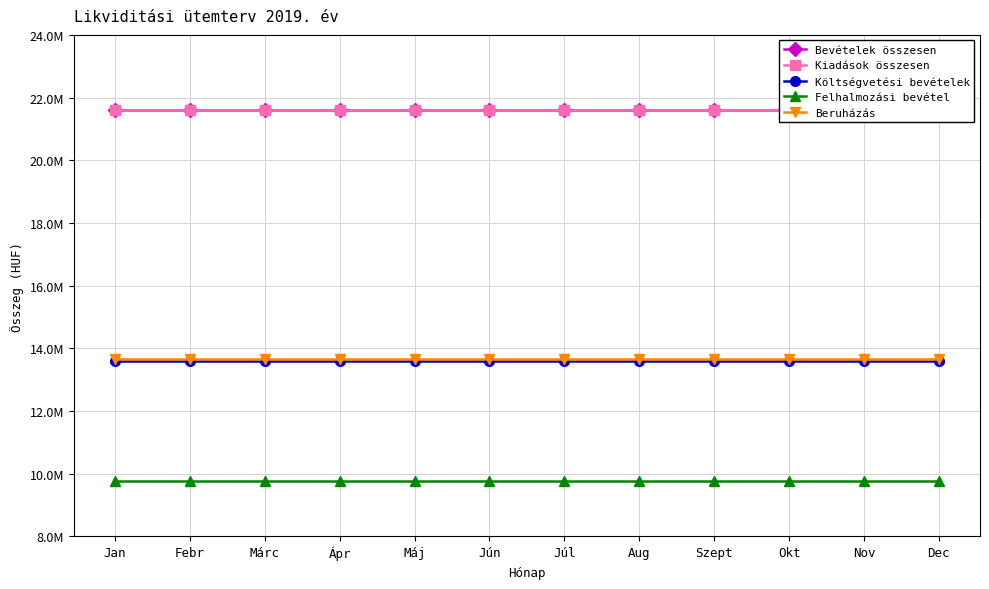

Rank the series by their maximum value, from highest to lowest.

Bevételek összesen, Kiadások összesen, Beruházás, Költségvetési bevételek, Felhalmozási bevétel